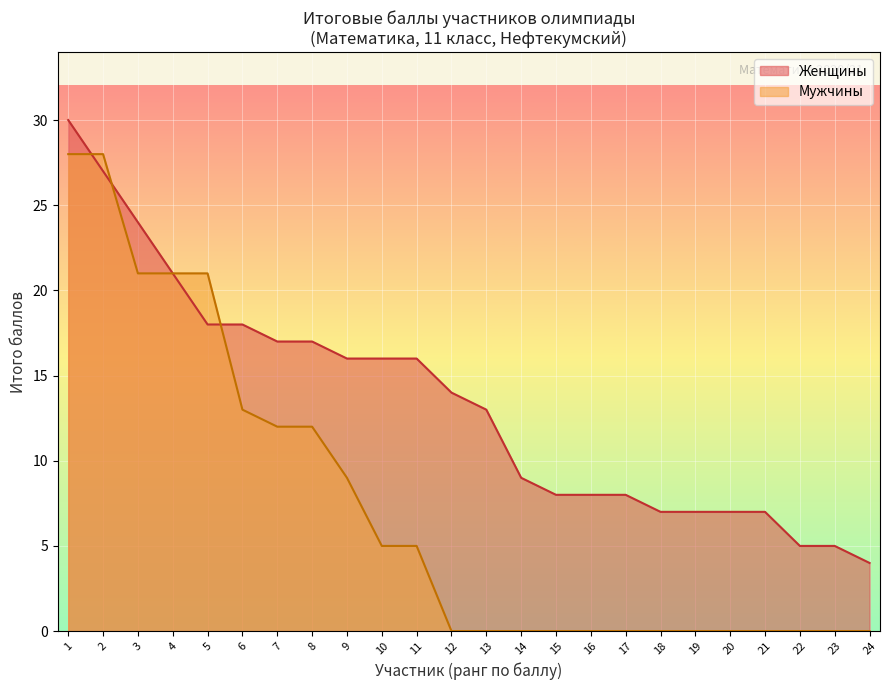

What is the difference between the maximum and second lowest values?

25